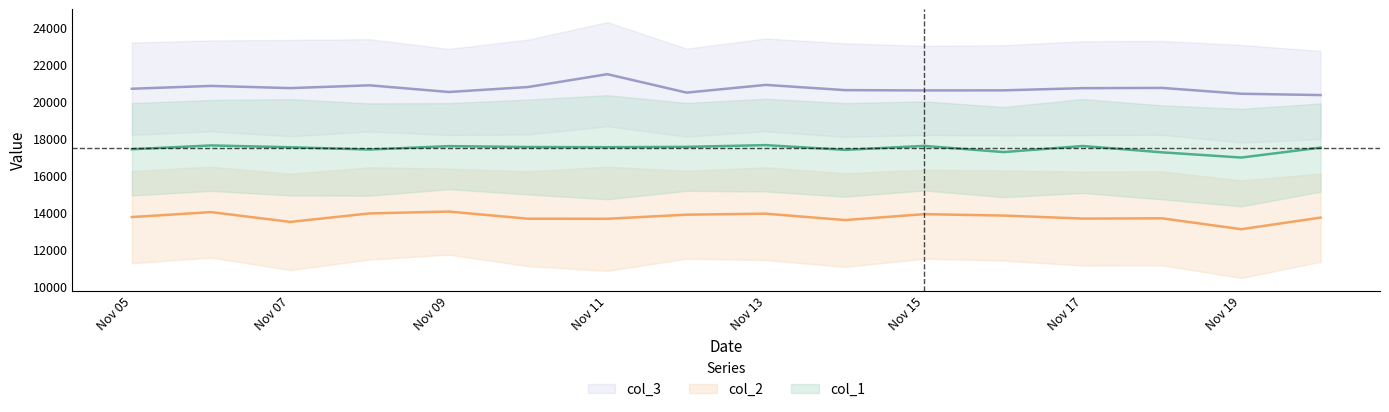

How many lines are shown in the chart?

3